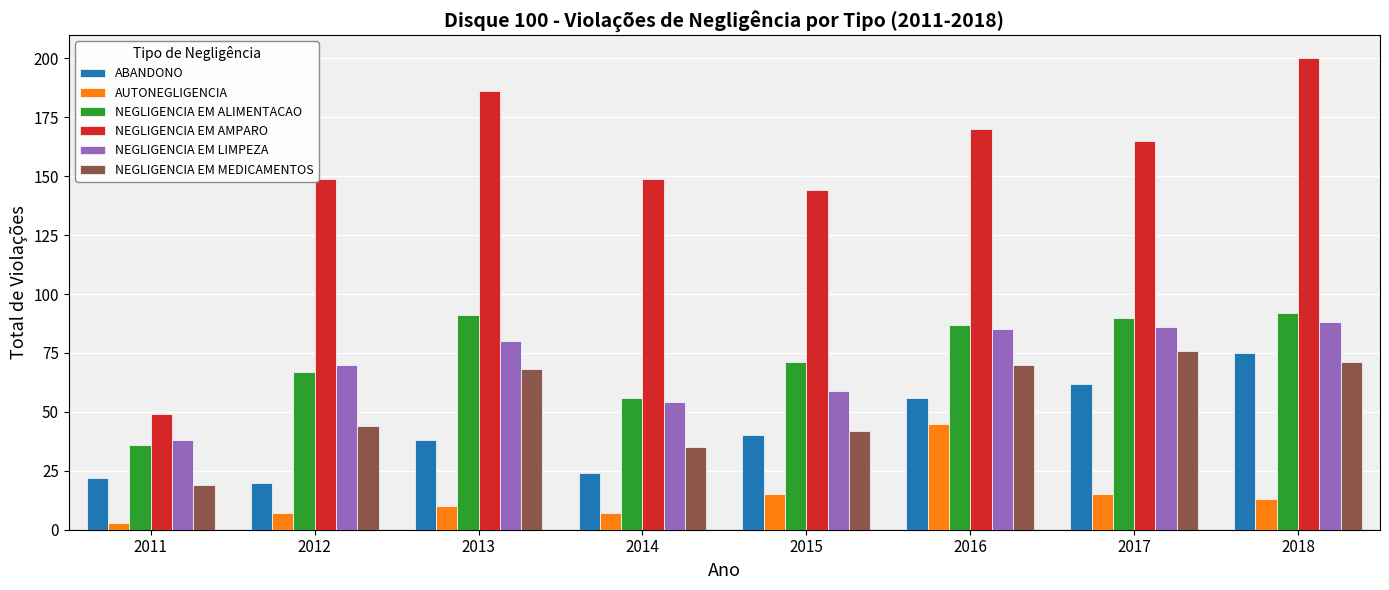

Does the chart contain any negative values?

No